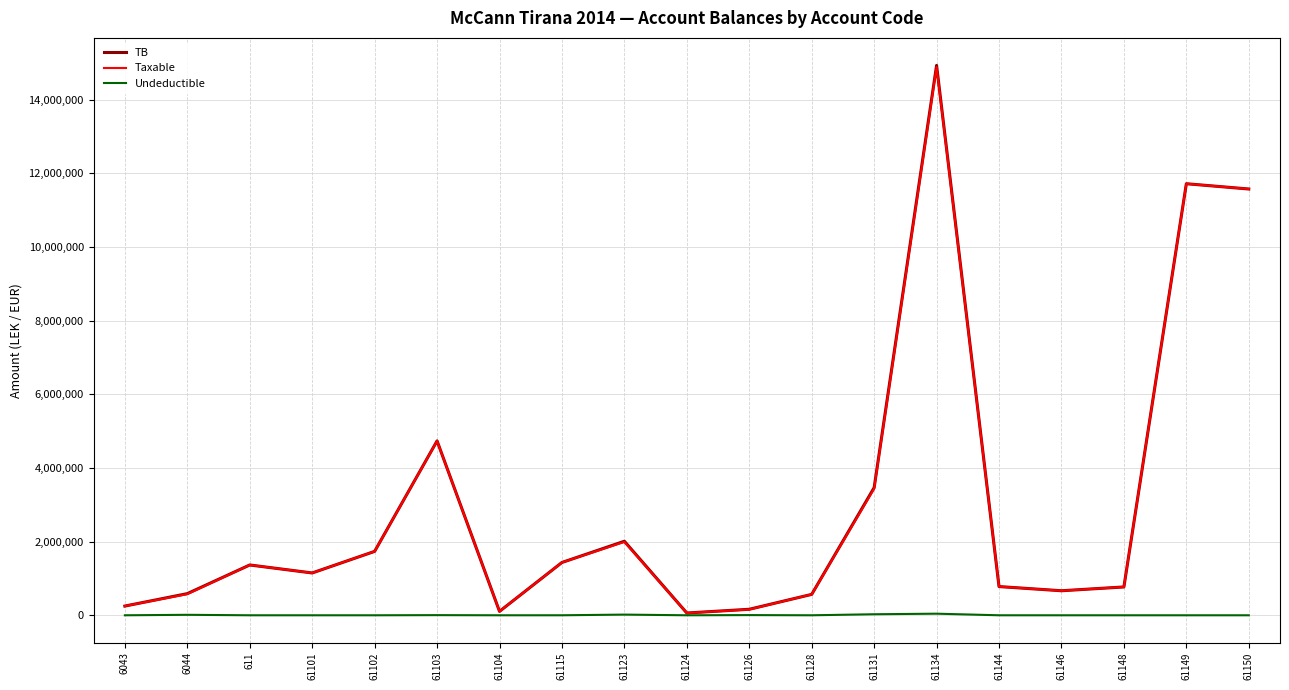

What is the spread (max minus min) of values at 61128?

567460.5